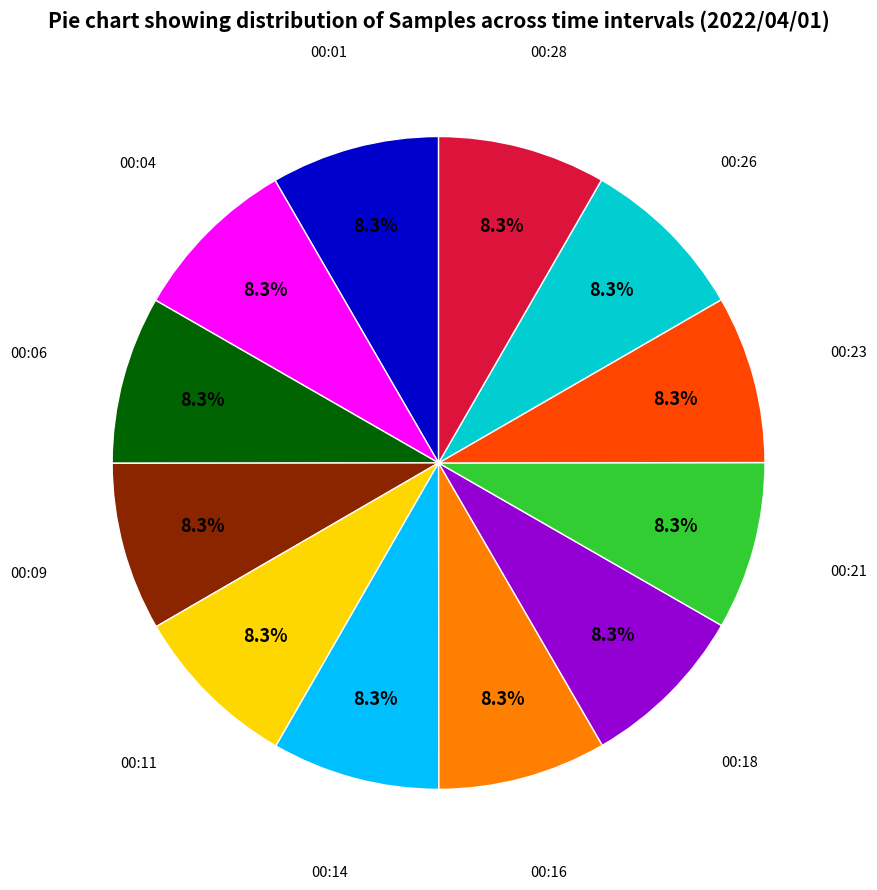

How many slices are in this pie chart?

12